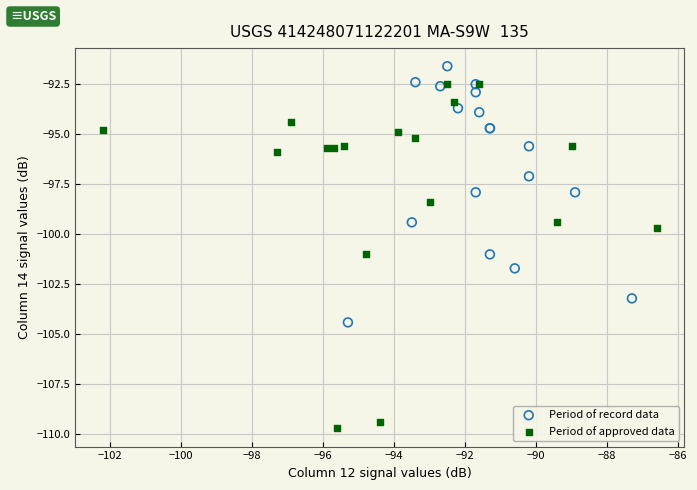

Which series has the largest Y range (max minus min)?

Period of approved data